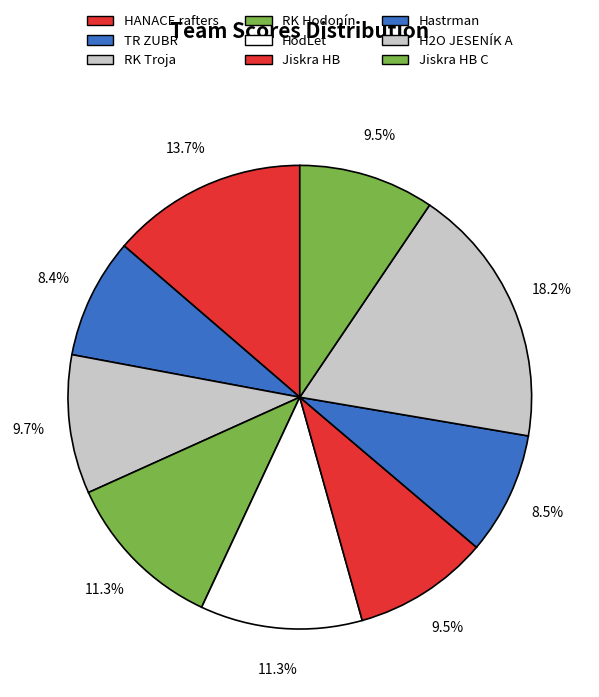

To the nearest percent, what is the average slice percentage?

11%